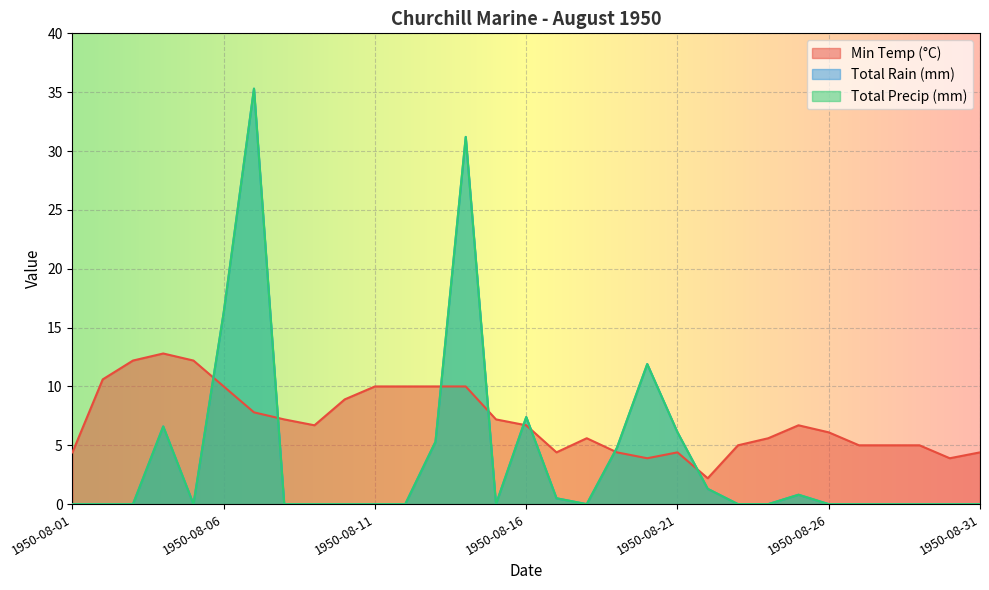

What is the difference between the highest and lowest values at 1950-08-22?

0.9